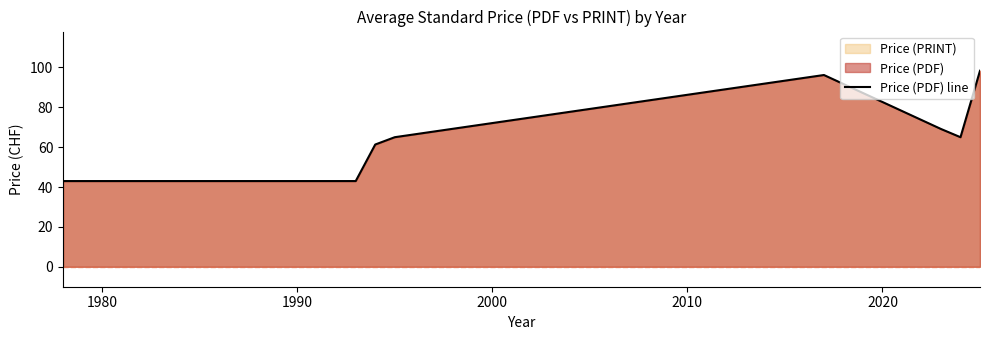

What is the average value?

60.9